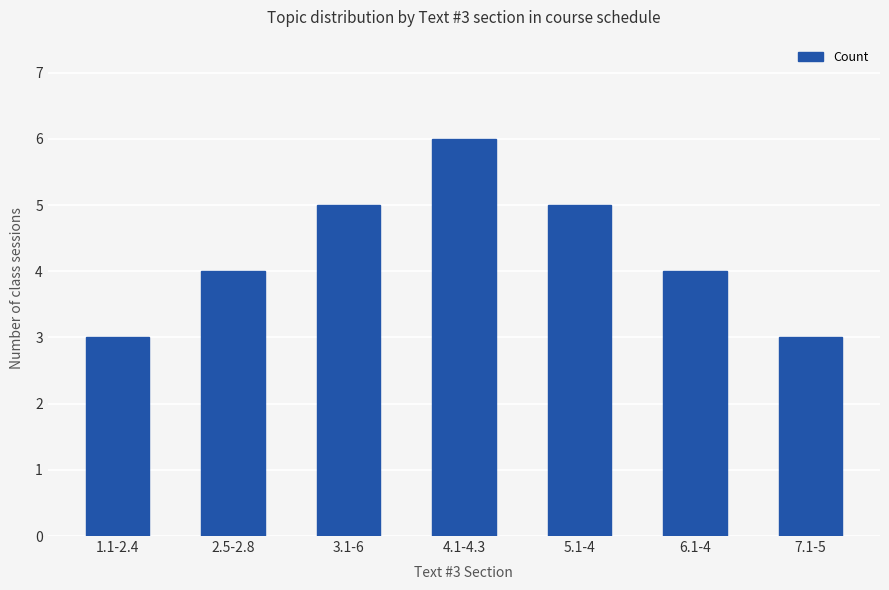

What is the greatest value displayed?

6